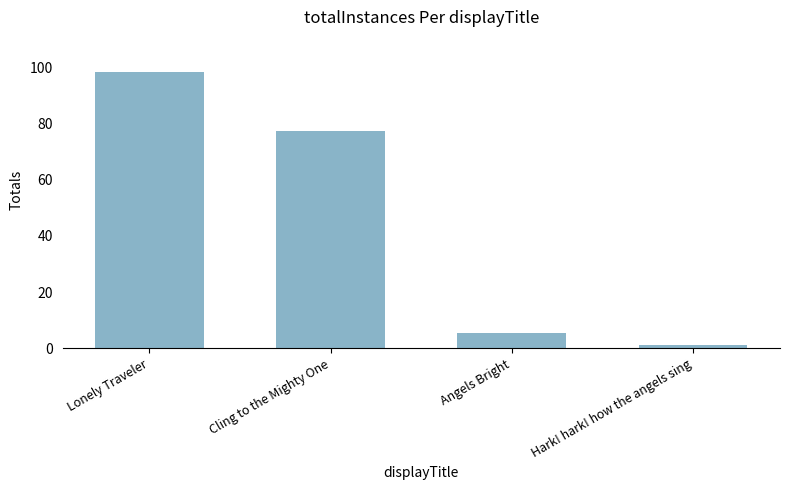

Reading left to right, what are all the values shown in this chart?

Lonely Traveler=98	Cling to the Mighty One=77	Angels Bright=5	Hark! hark! how the angels sing=1